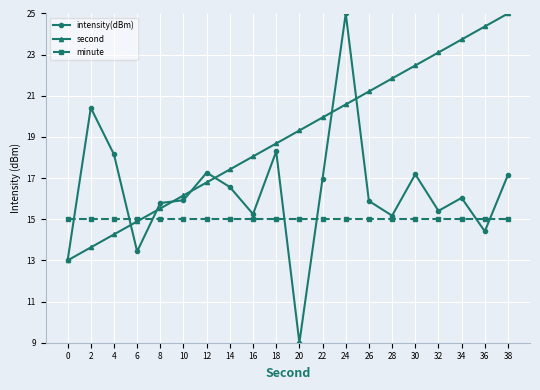

What is the smallest value displayed?

9.0